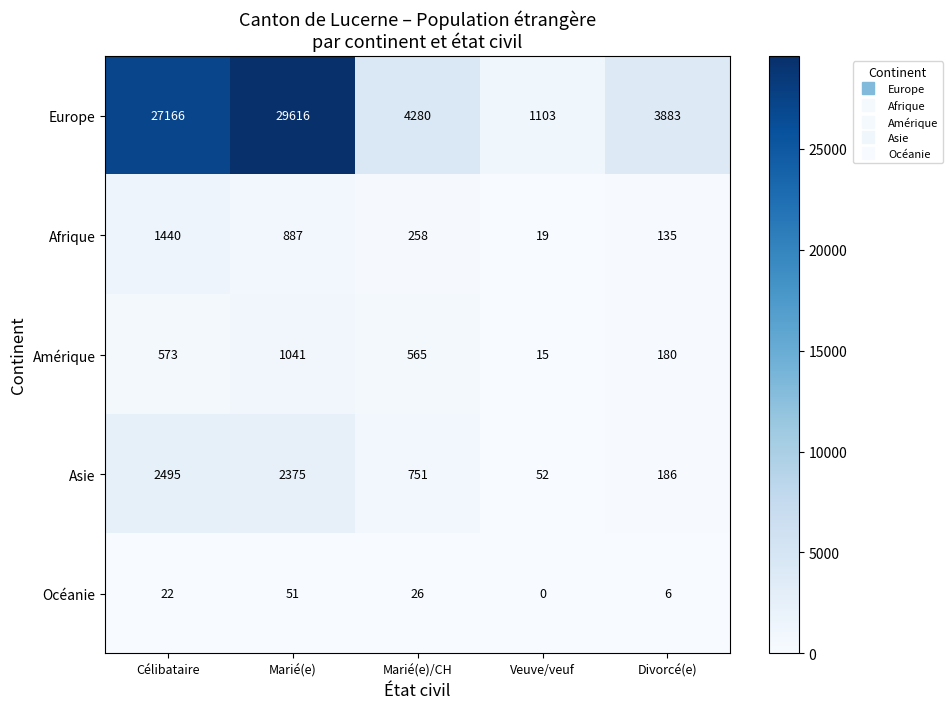

What is the sum of all Afrique values?

2739